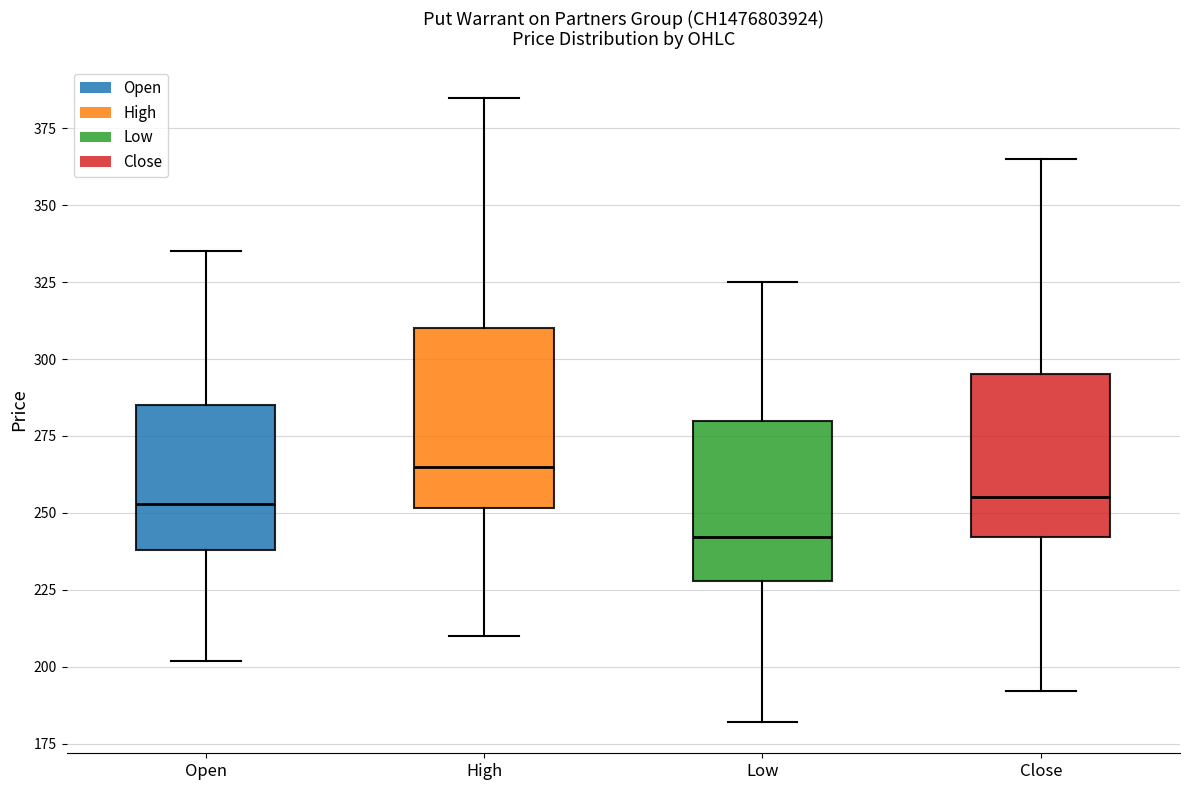

Reading left to right, read every box against the y-axis: the position of its median line, the range the box covers, and the ends of its whiskers. The values are not printed on the chart, so give them approximately, as read against the axis.

Open: median 255, box 240 to 285, whiskers 200 to 335
High: median 265, box 250 to 310, whiskers 210 to 385
Low: median 240, box 230 to 280, whiskers 180 to 325
Close: median 255, box 240 to 295, whiskers 190 to 365